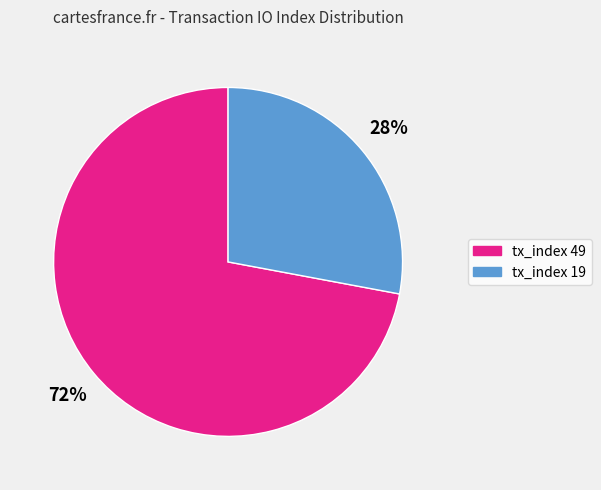

Which category has the smallest portion of the pie?

tx_index 19